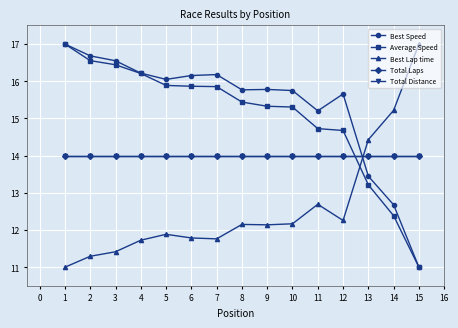

Does the chart have visible grid lines?

Yes